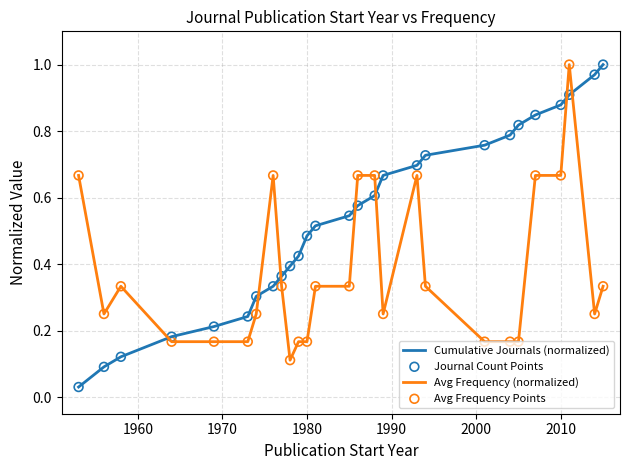

Which series has the largest range (max minus min)?

Cumulative Journals (normalized)